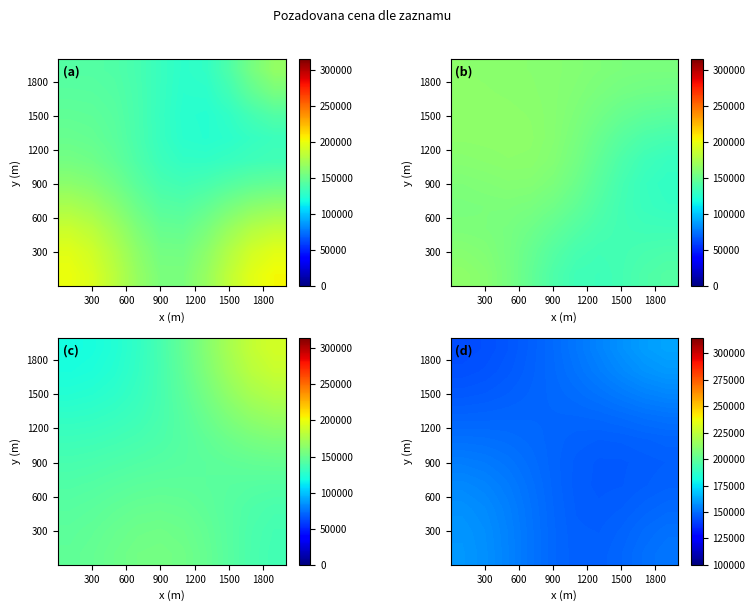

At how many categories does at least one series exceed 156963?

5